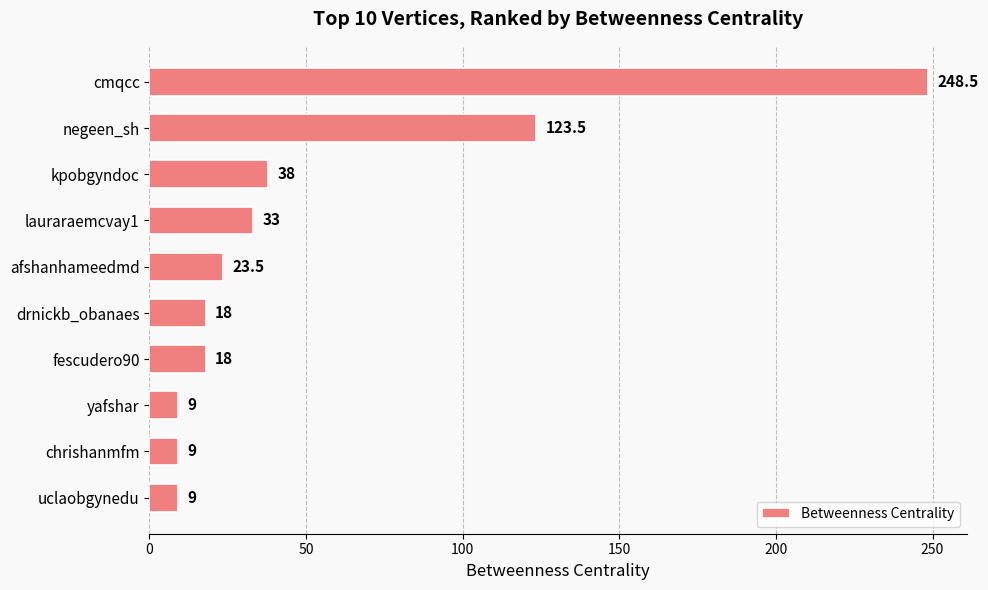

Where is the data nearest to the value 128?

negeen_sh